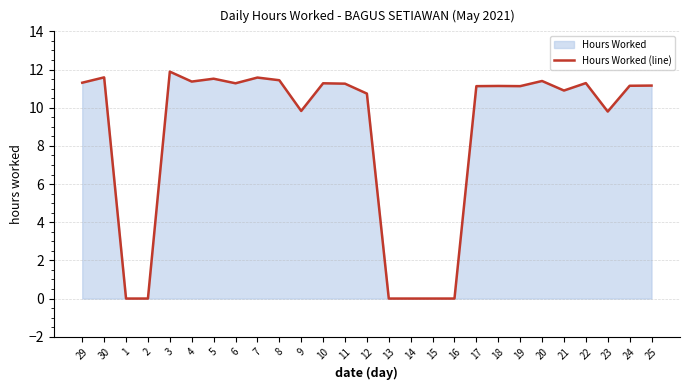

Reading left to right, transcribe all the data shown in this chart.

29=11.3	30=11.6	1=0.0	2=0.0	3=11.9	4=11.4	5=11.5	6=11.3	7=11.6	8=11.4	9=9.8	10=11.3	11=11.3	12=10.7	13=0.0	14=0.0	15=0.0	16=0.0	17=11.1	18=11.1	19=11.1	20=11.4	21=10.9	22=11.3	23=9.8	24=11.2	25=11.2